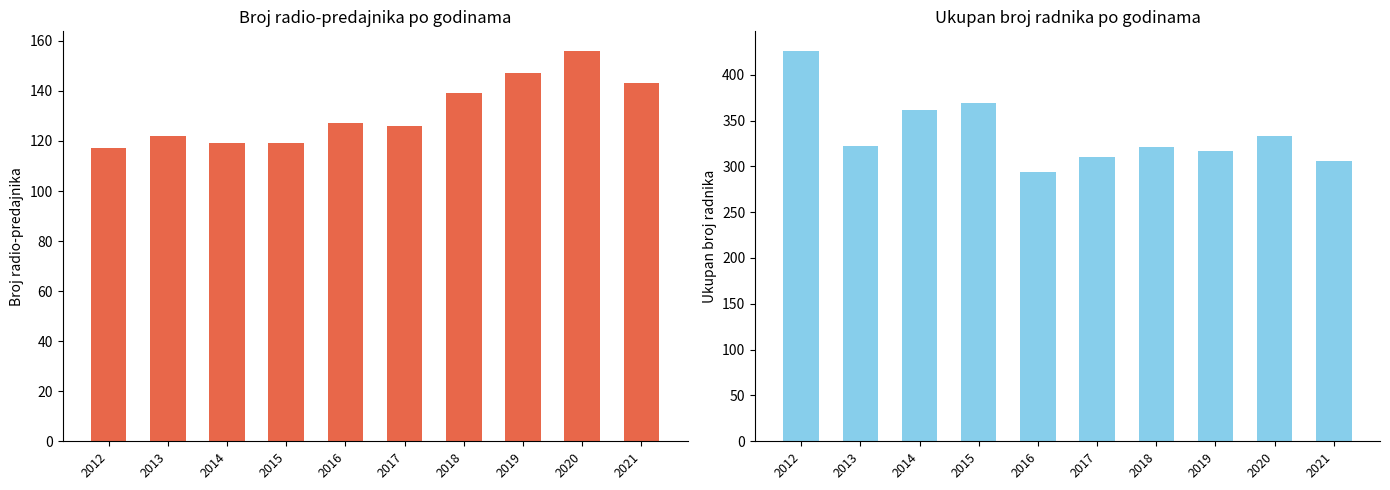

Is the value of Broj radio-predajnika at 2016 greater than the value of Ukupan broj radnika at 2020?

No